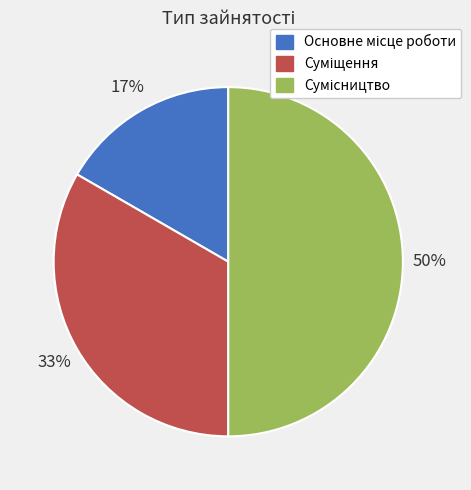

To the nearest percent, what is the average slice percentage?

33%